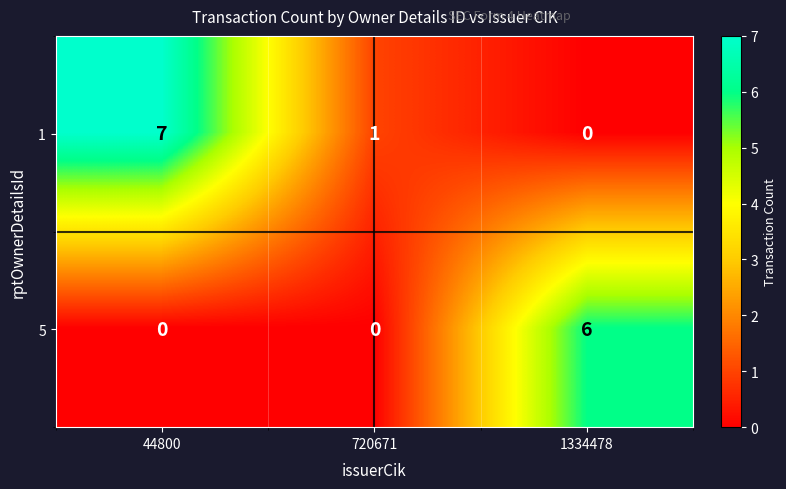

List the series in order of their peak value, lowest first.

5, 1